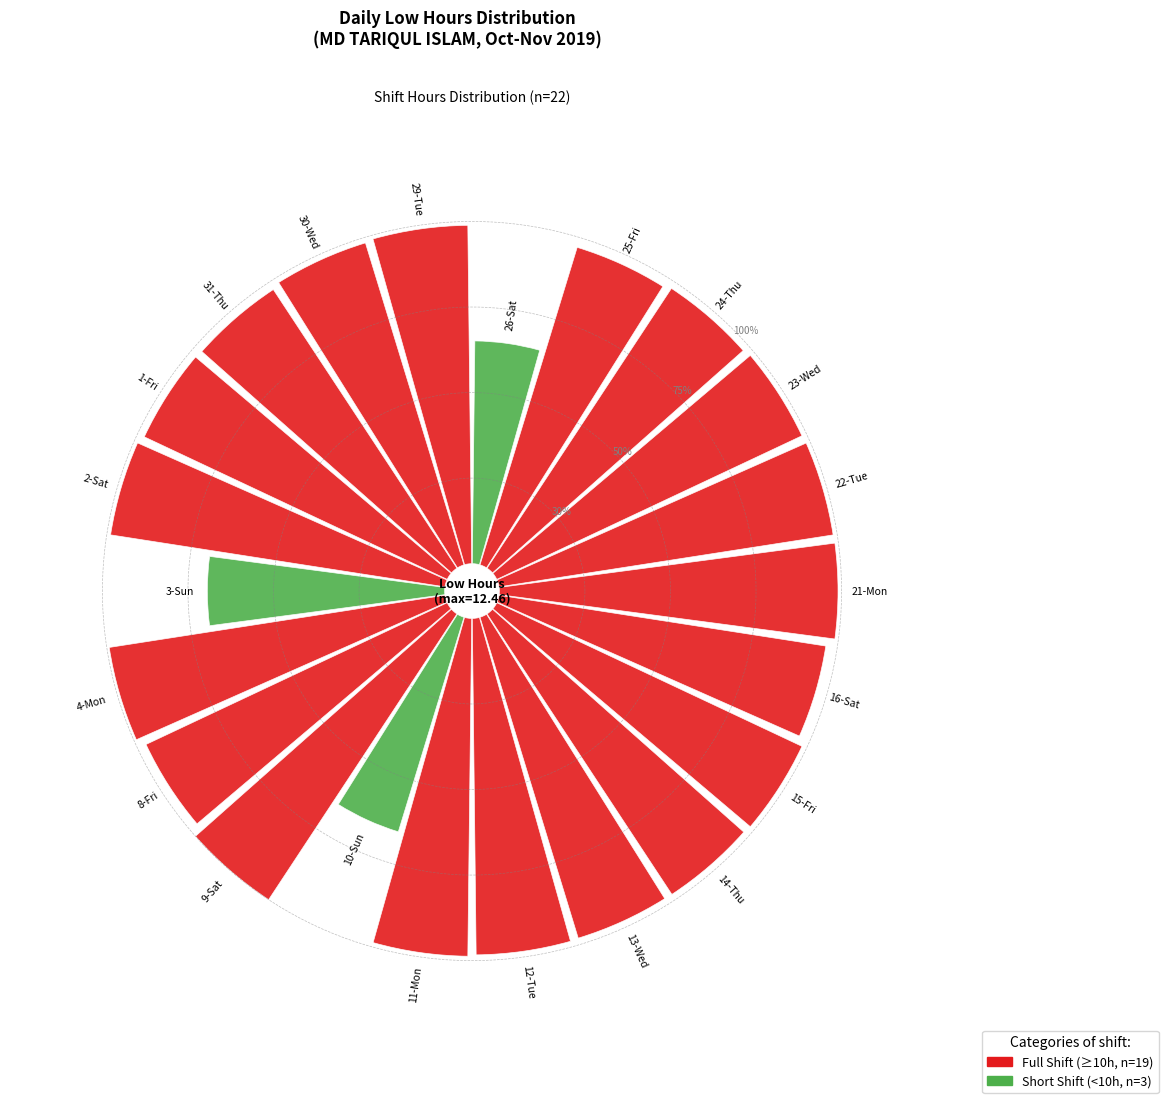

What is the smallest slice in the pie chart?

26-Sat